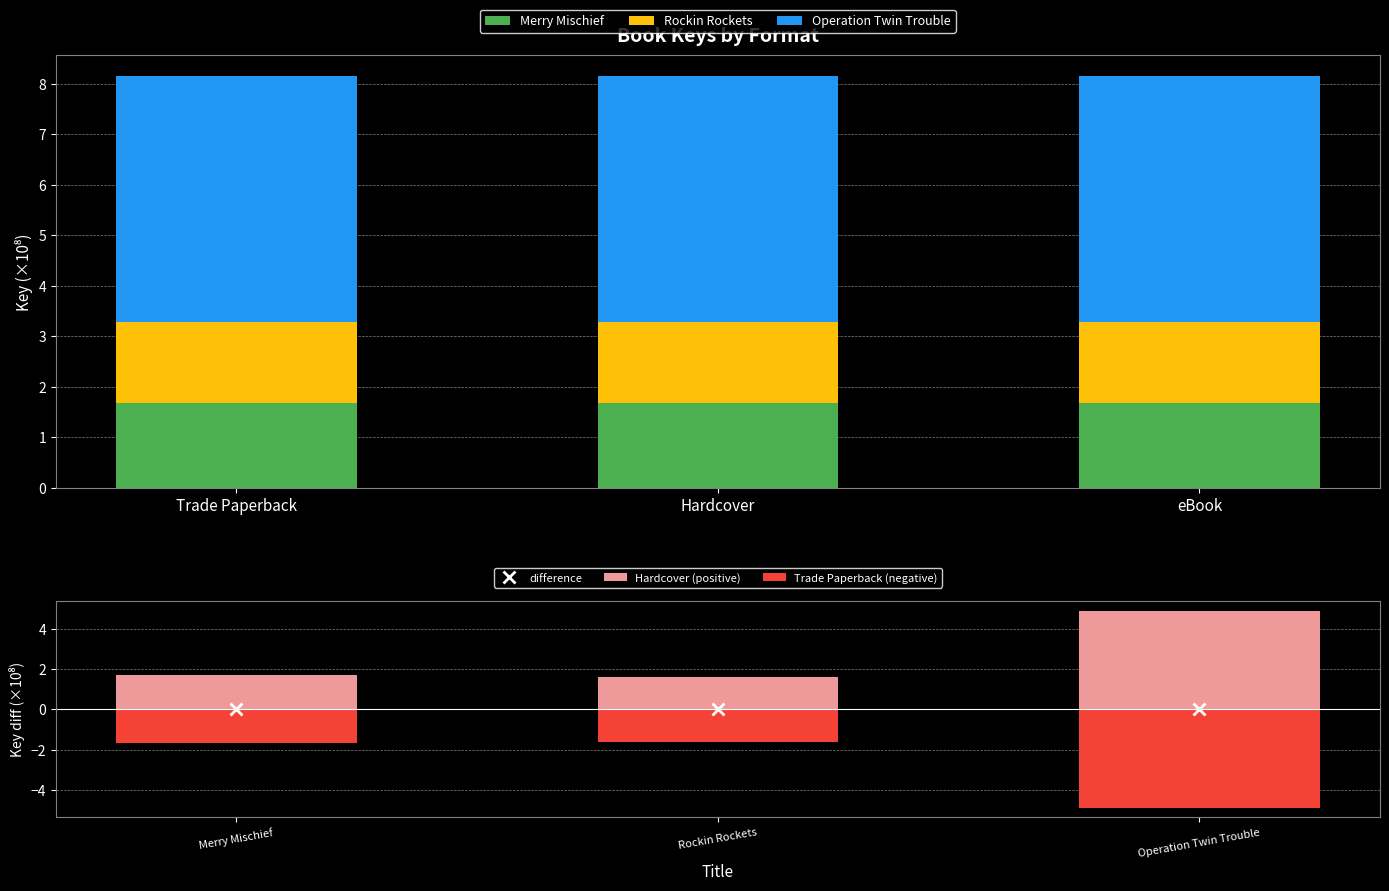

What is the lowest value of the Merry Mischief series?

1.7